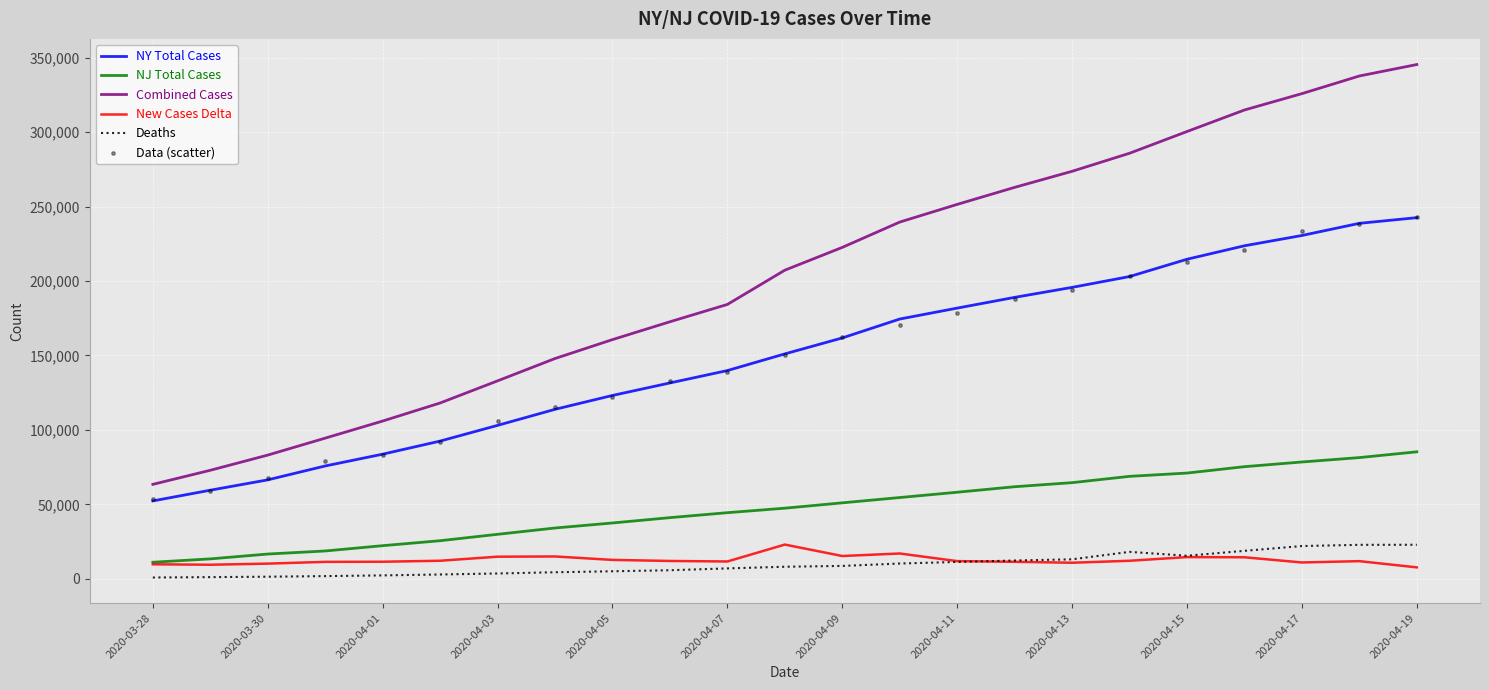

Which series has the largest Y range (max minus min)?

Combined Cases